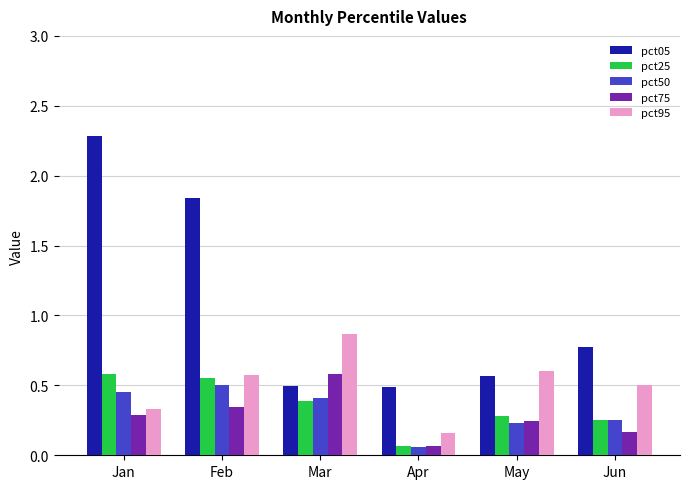

What is the difference between the maximum and minimum values in the pct75 series?

0.5